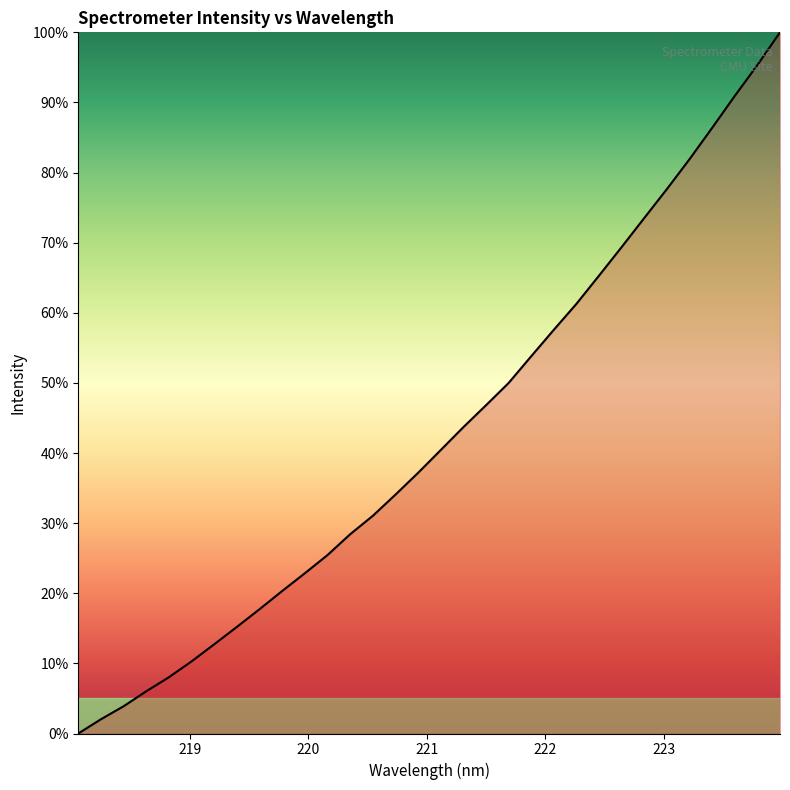

How many categories are shown in the chart?

32